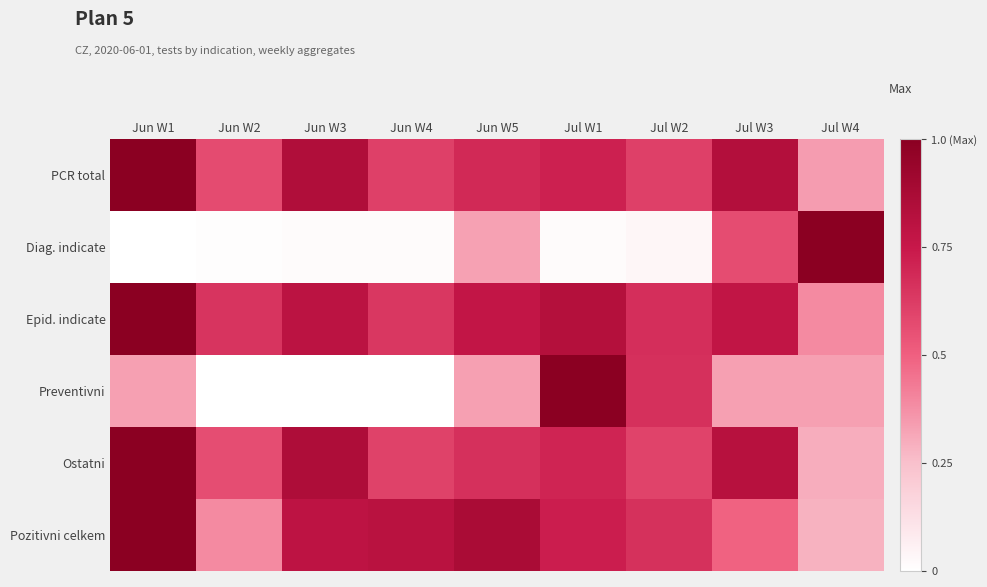

Reading right to left, transcribe all the data shown in this chart.

PCR total: Jul W4=0.3	Jul W3=0.8	Jul W2=0.6	Jul W1=0.7	Jun W5=0.7	Jun W4=0.6	Jun W3=0.8	Jun W2=0.6	Jun W1=1.0
Diag. indicate: Jul W4=1.0	Jul W3=0.6	Jul W2=0.0	Jul W1=0.0	Jun W5=0.3	Jun W4=0.0	Jun W3=0.0	Jun W2=0.0	Jun W1=0.0
Epid. indicate: Jul W4=0.4	Jul W3=0.8	Jul W2=0.7	Jul W1=0.8	Jun W5=0.8	Jun W4=0.6	Jun W3=0.8	Jun W2=0.7	Jun W1=1.0
Preventivni: Jul W4=0.3	Jul W3=0.3	Jul W2=0.7	Jul W1=1.0	Jun W5=0.3	Jun W4=0.0	Jun W3=0.0	Jun W2=0.0	Jun W1=0.3
Ostatni: Jul W4=0.3	Jul W3=0.8	Jul W2=0.6	Jul W1=0.7	Jun W5=0.7	Jun W4=0.6	Jun W3=0.9	Jun W2=0.6	Jun W1=1.0
Pozitivni celkem: Jul W4=0.3	Jul W3=0.5	Jul W2=0.7	Jul W1=0.7	Jun W5=0.9	Jun W4=0.8	Jun W3=0.8	Jun W2=0.4	Jun W1=1.0